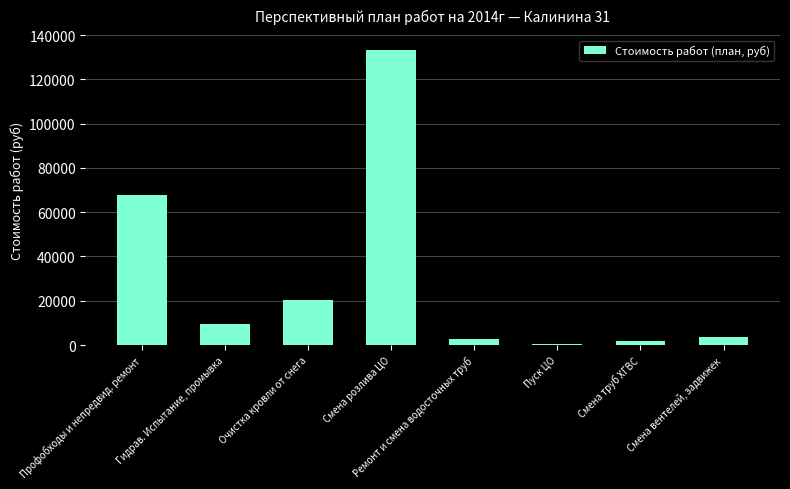

What is the greatest value displayed?

133360.3